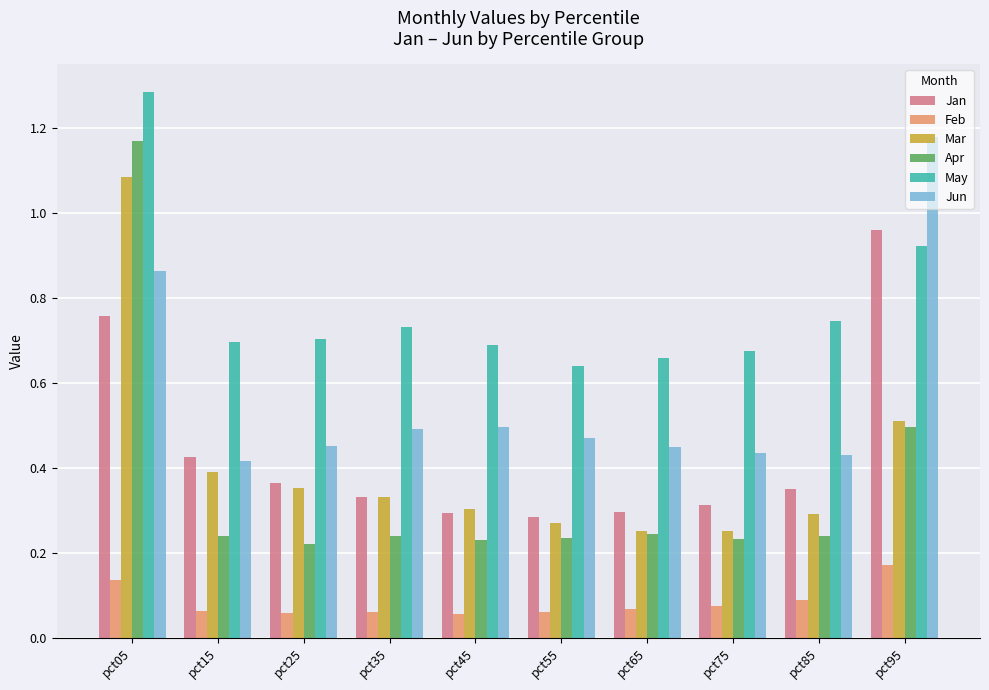

What is the sum of all Jan values?

4.4